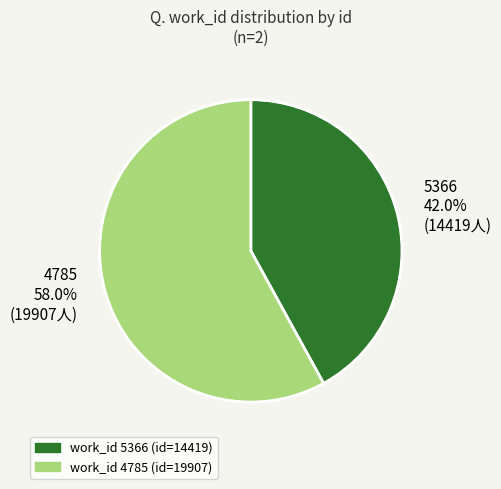

To the nearest percent, what is the average slice percentage?

50%